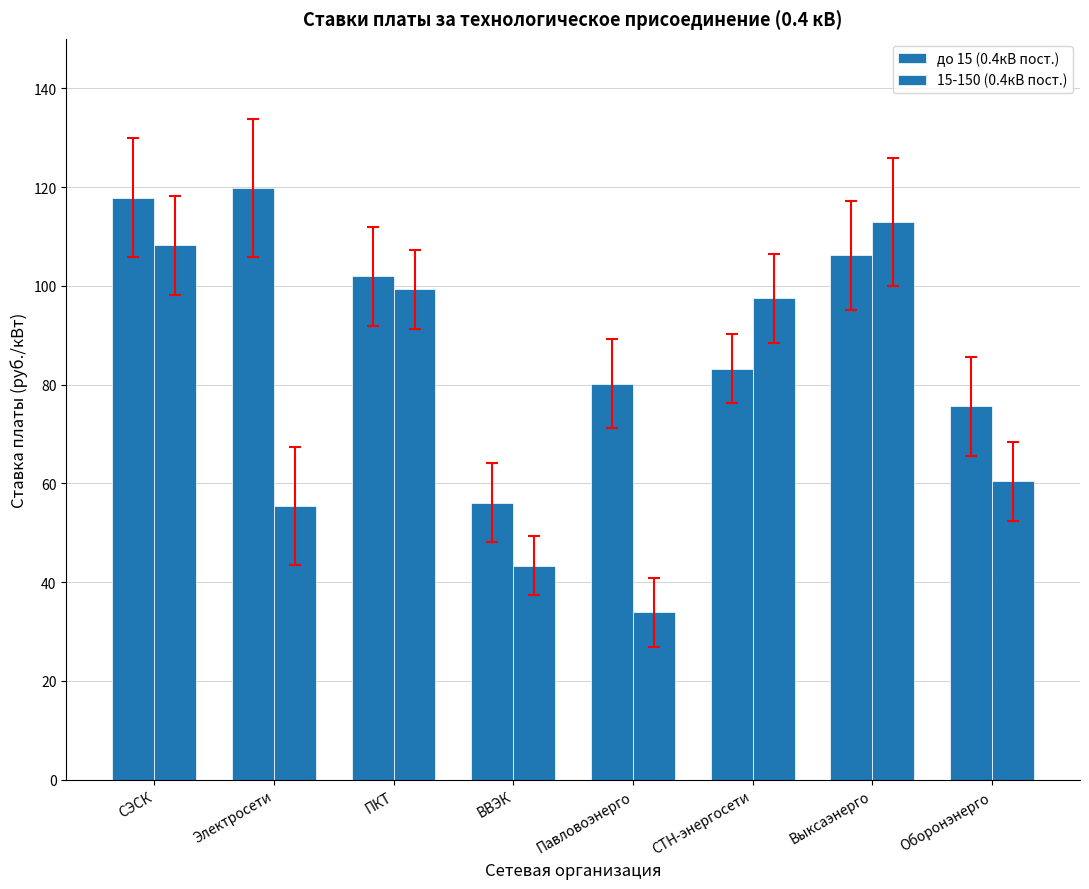

Which category has the highest value in the 15-150 (0.4кВ пост.) series?

Выксаэнерго